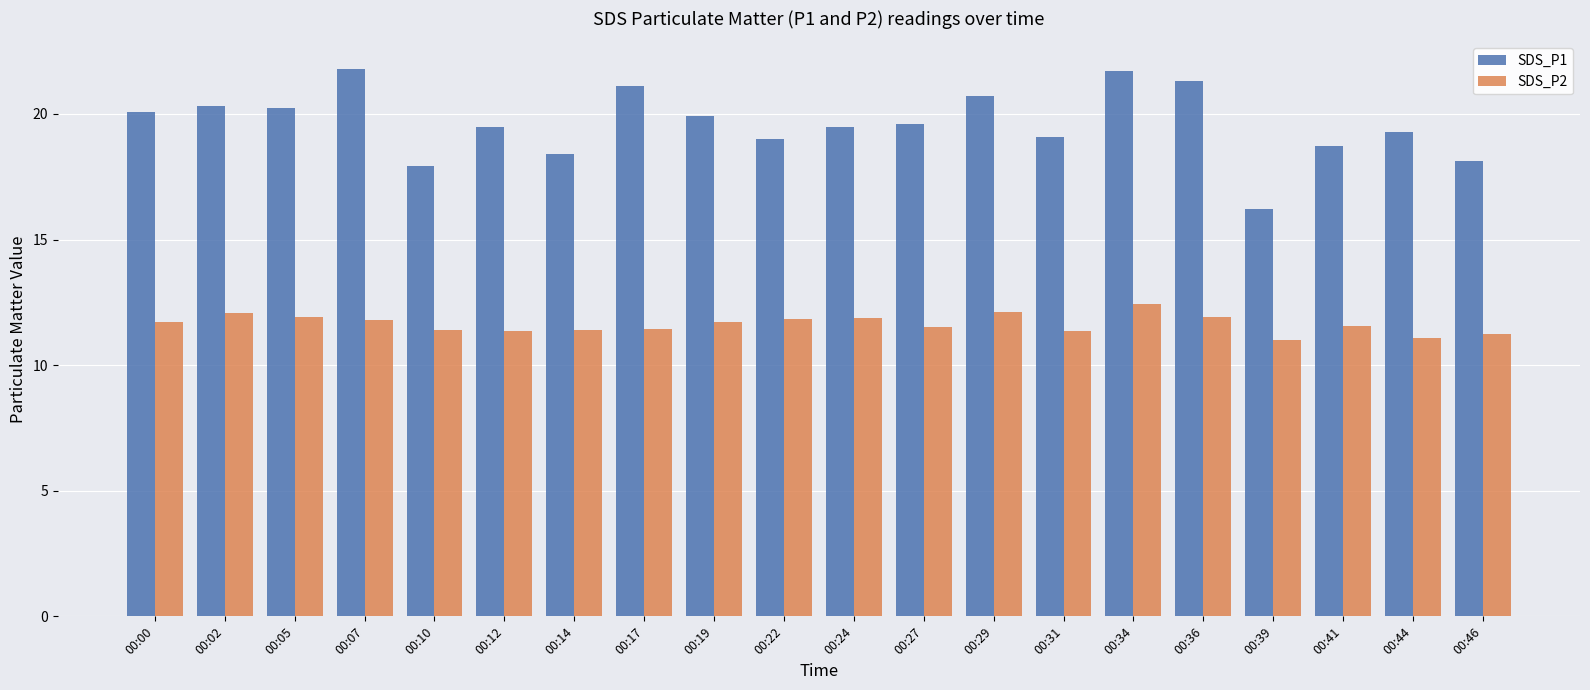

At which category is the sum across all series the highest?

00:34